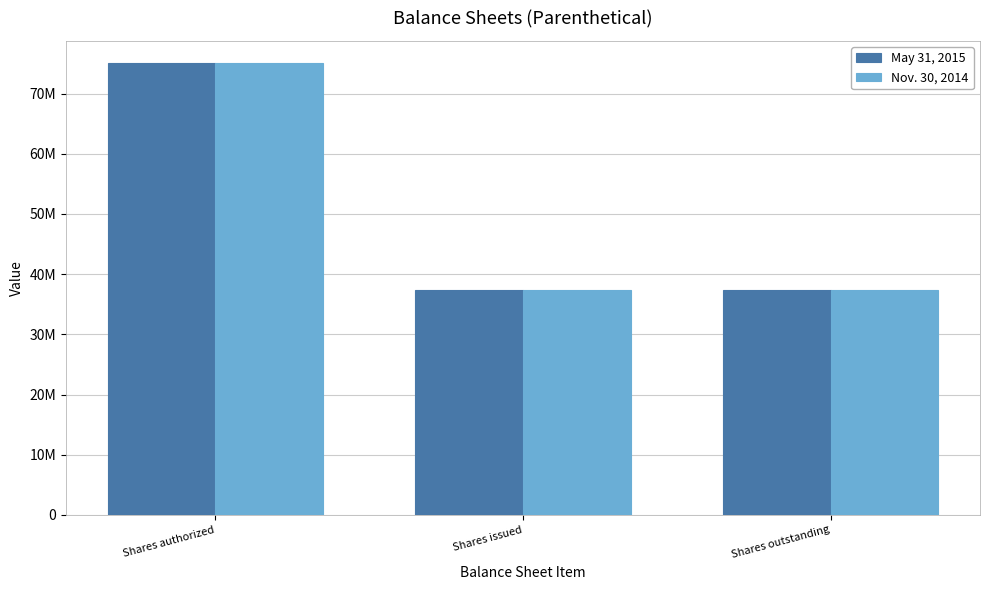

Are the bars grouped side by side (vs. stacked)?

Yes